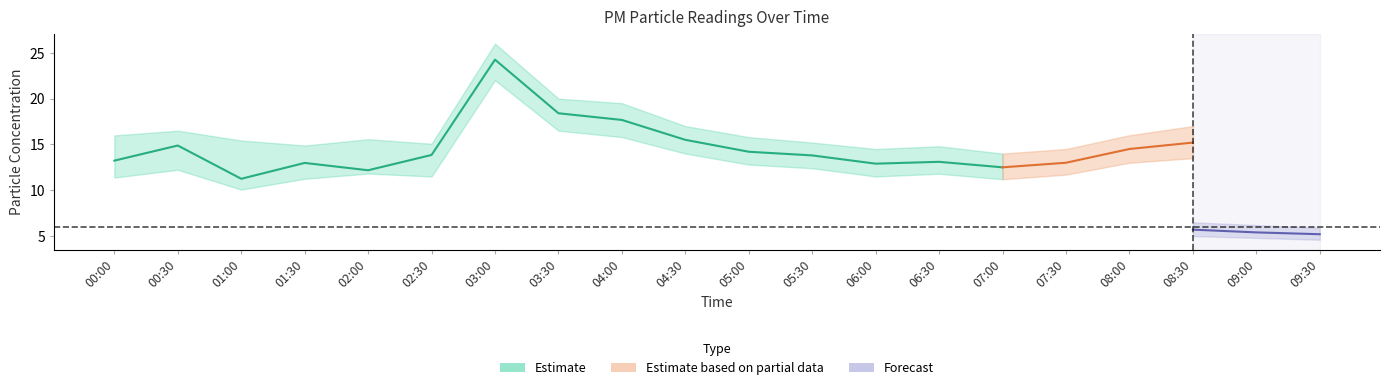

True or false: P2 and P1 intersect in this chart.

False